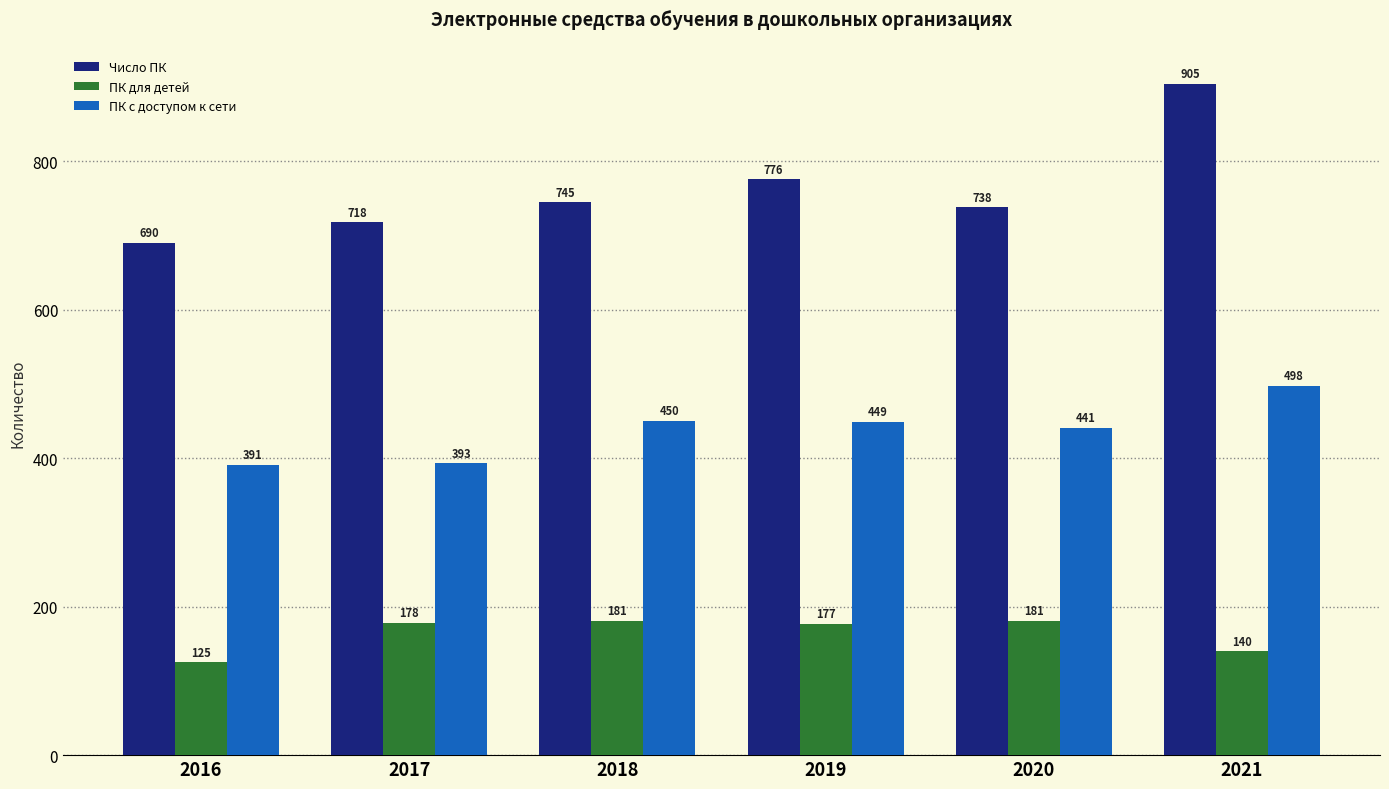

At which category is the sum across all series the highest?

2021